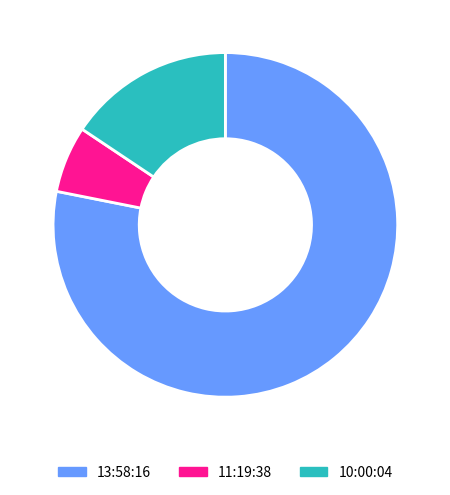

Rank the categories by value from highest to lowest.

13:58:16, 10:00:04, 11:19:38